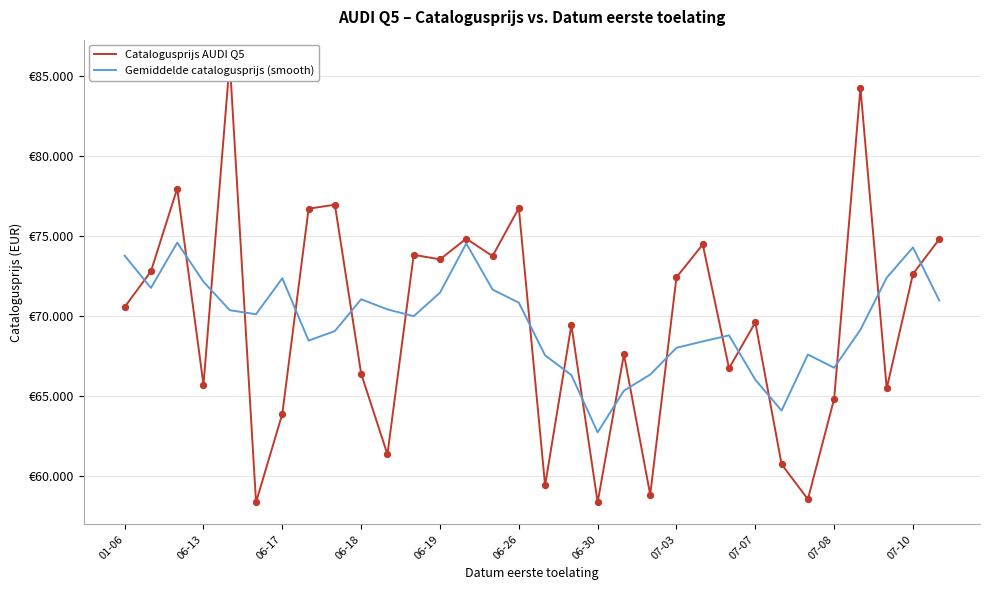

Which series has the largest total across all categories?

Catalogusprijs AUDI Q5